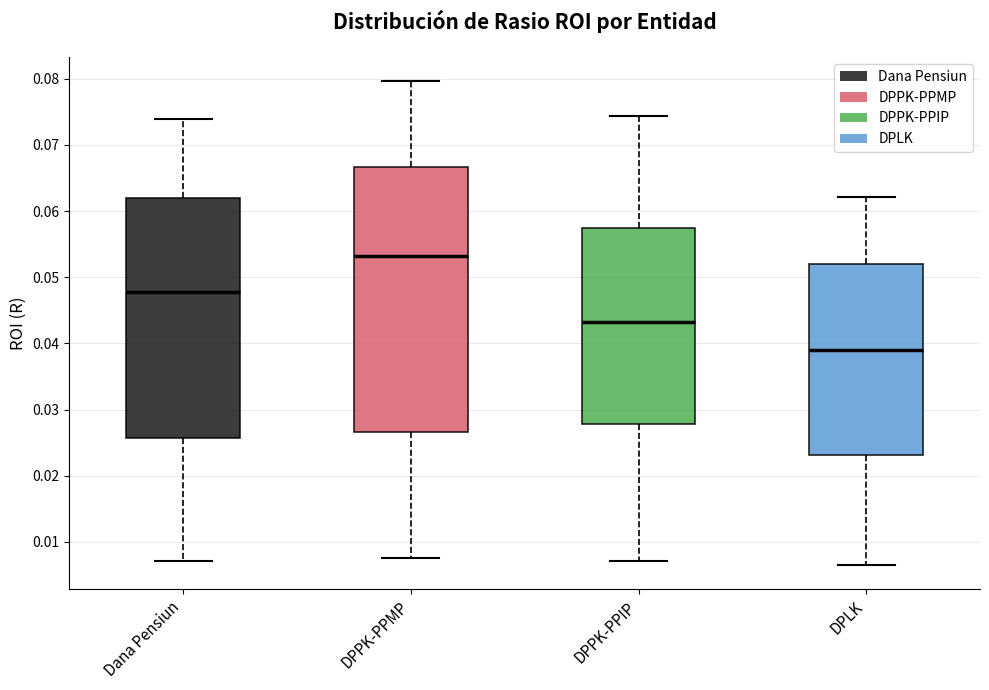

Reading left to right, read every box against the y-axis: the position of its median line, the range the box covers, and the ends of its whiskers. The values are not printed on the chart, so give them approximately, as read against the axis.

Dana Pensiun: median 0.048, box 0.026 to 0.062, whiskers 0.007 to 0.074
DPPK-PPMP: median 0.053, box 0.027 to 0.067, whiskers 0.008 to 0.080
DPPK-PPIP: median 0.043, box 0.028 to 0.058, whiskers 0.007 to 0.074
DPLK: median 0.039, box 0.023 to 0.052, whiskers 0.007 to 0.062